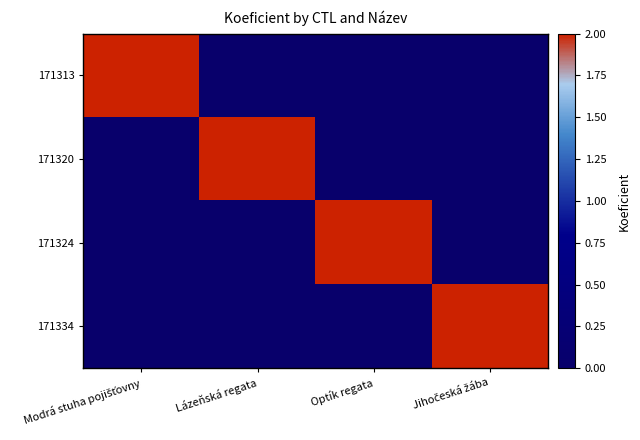

At how many categories does at least one series exceed 1?

4